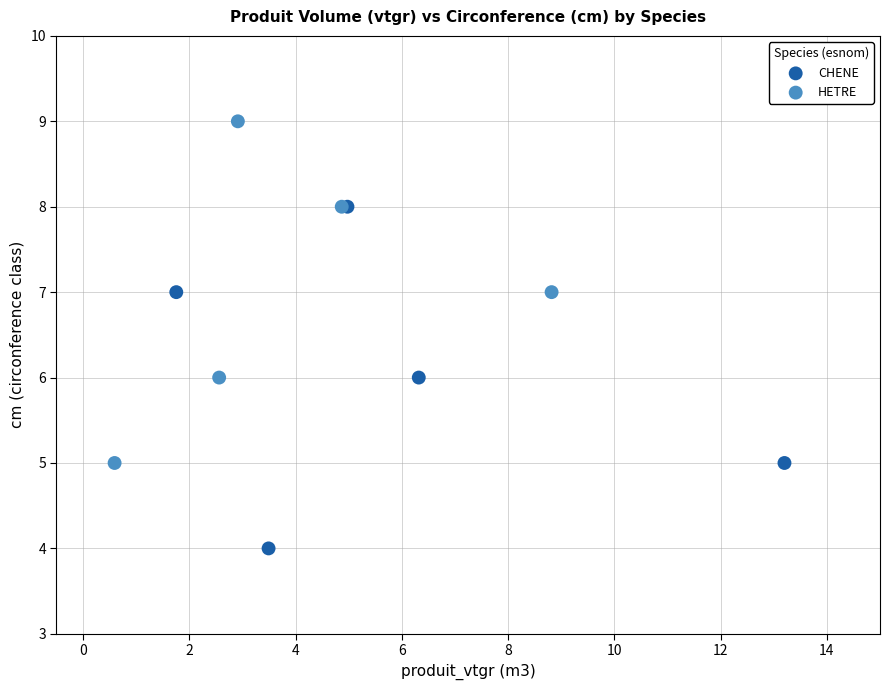

Which series contains the lowest Y value?

CHENE